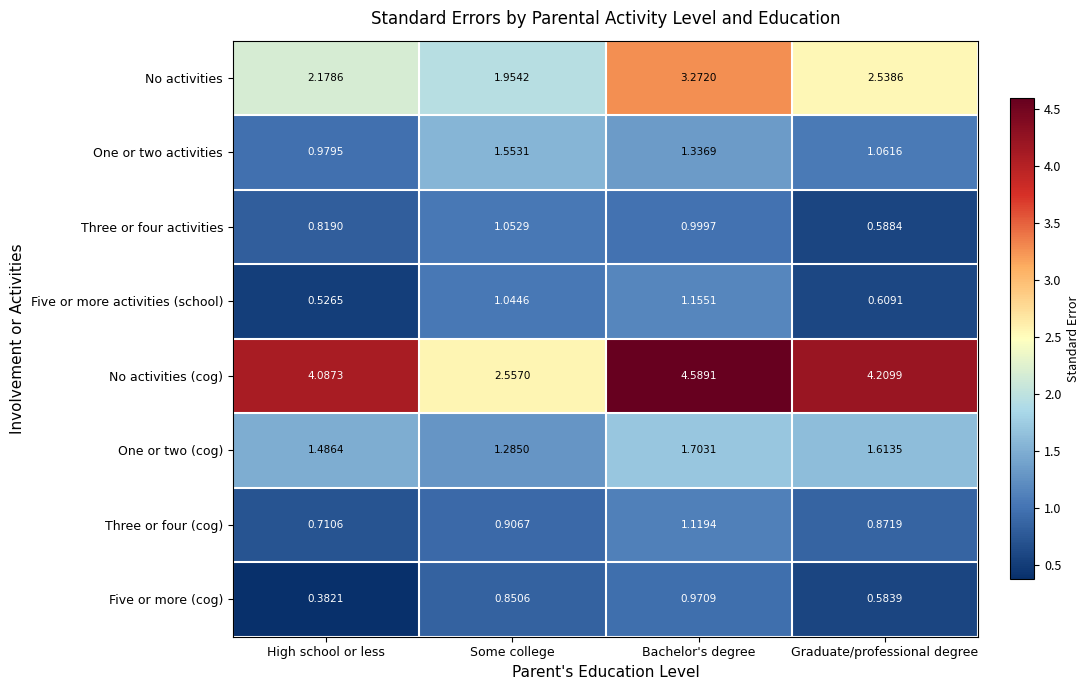

At which category does the chart reach its minimum across all series?

High school or less